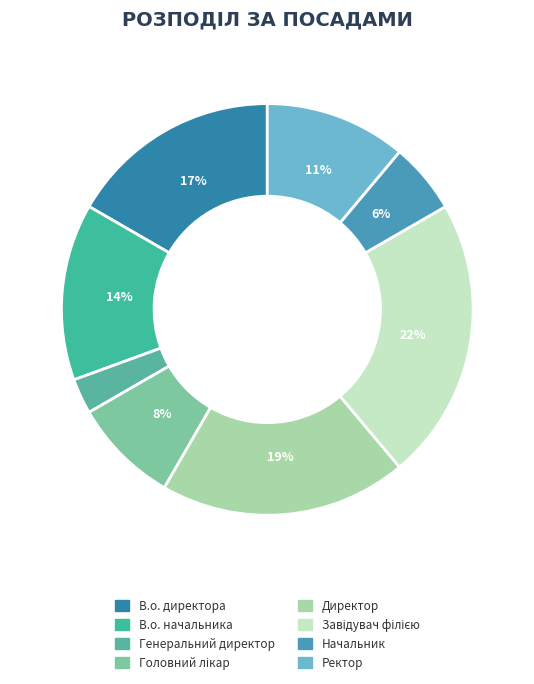

Do Начальник and Генеральний директор together represent more than half of the pie?

No